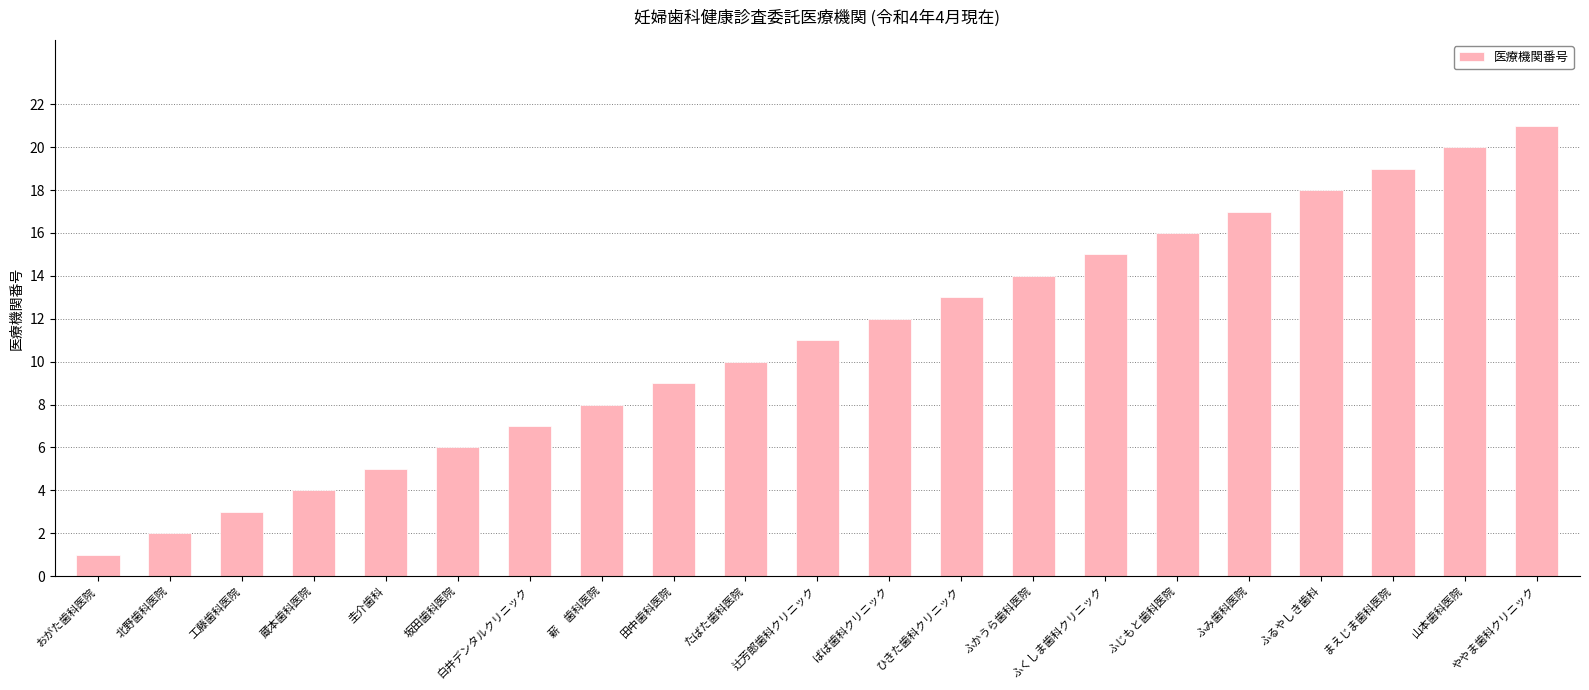

At which label is the value closest to 11?

辻芳郎歯科クリニック